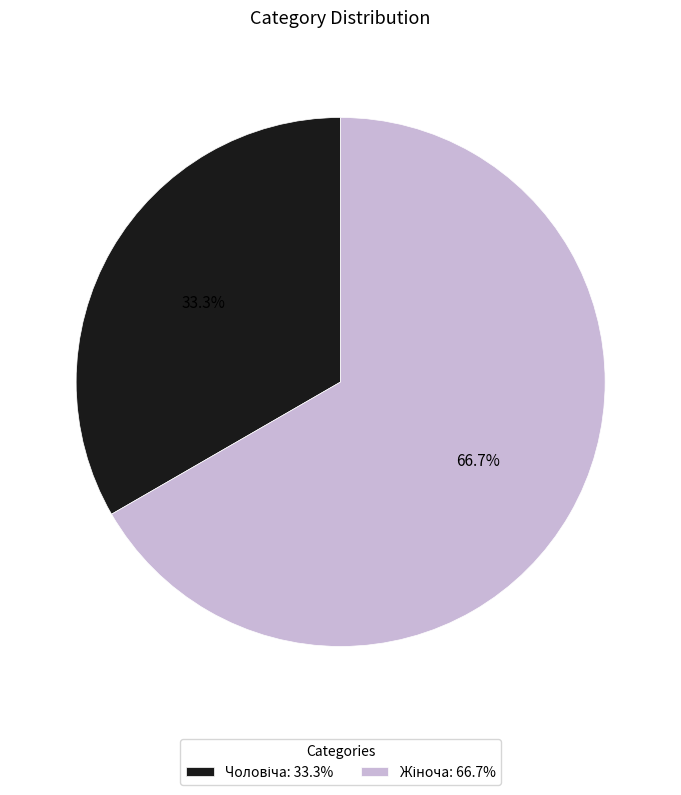

Is there a majority slice in this chart?

Yes